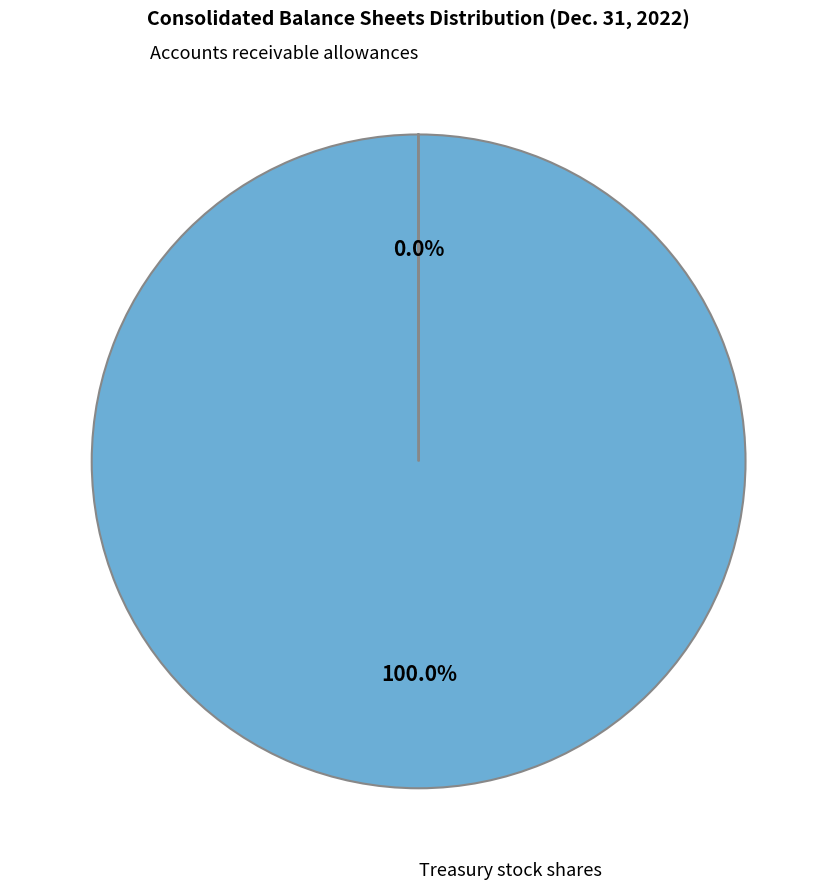

To the nearest percent, what is the difference between the largest and smallest slice percentages?

100%